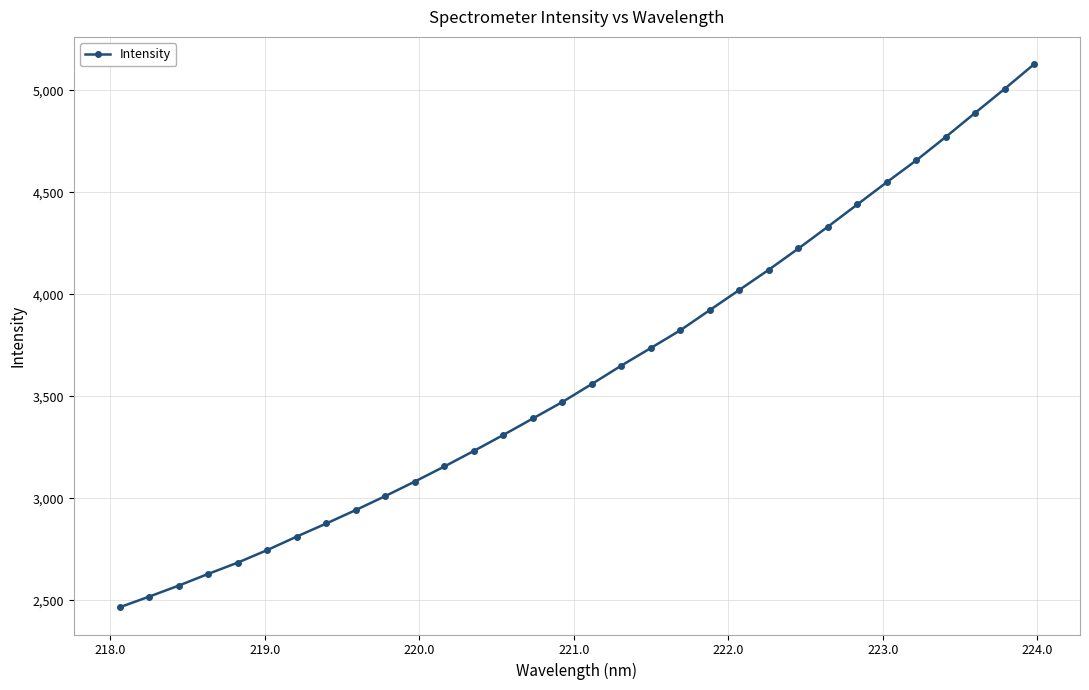

What is the value of the 20th point from the left?

3824.3